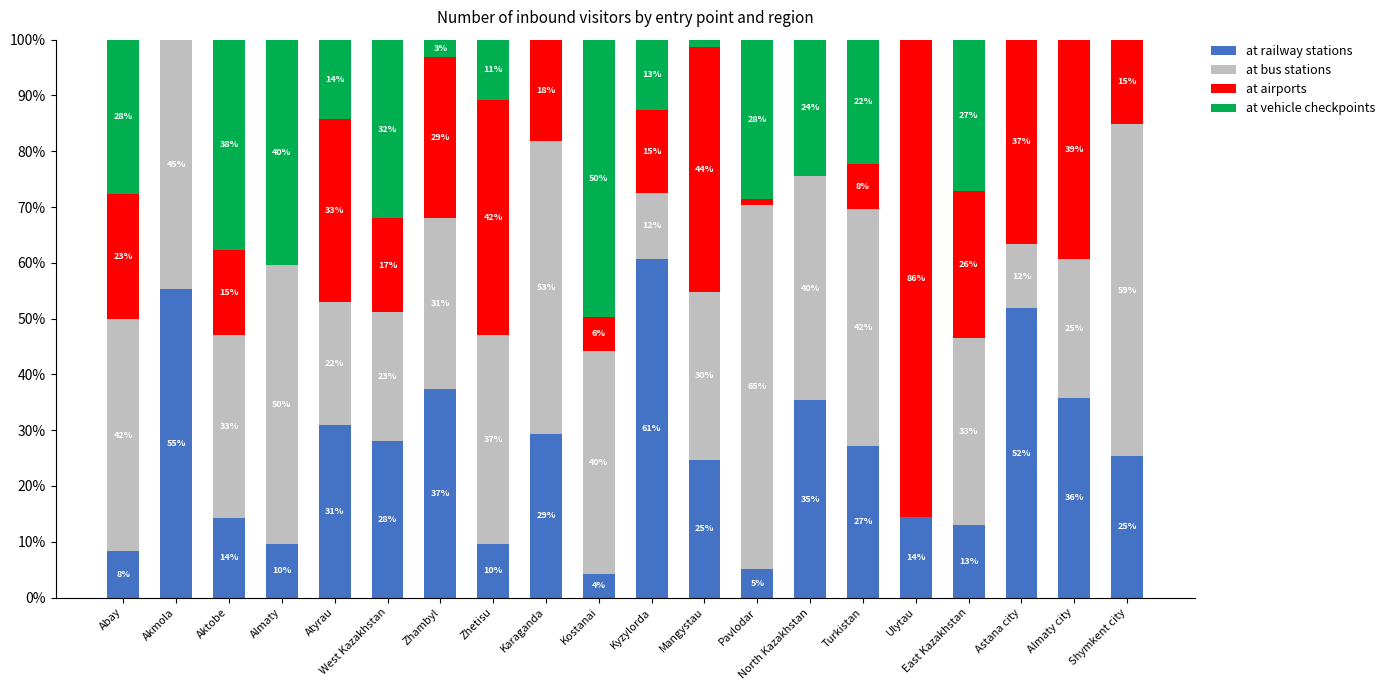

Are the bars grouped side by side (vs. stacked)?

No